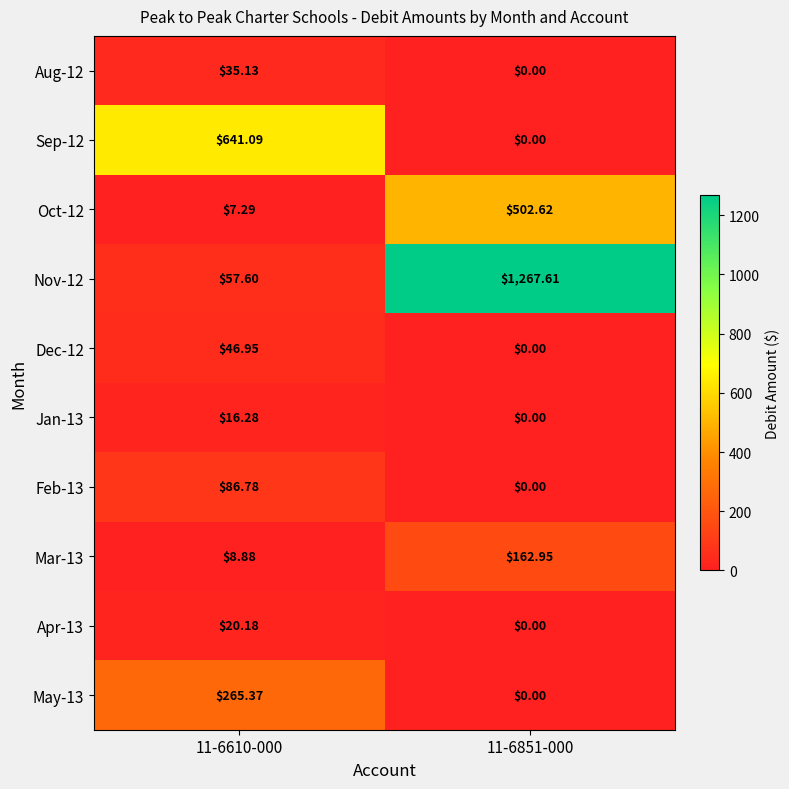

Is the value of Oct-12 at 11-6610-000 greater than the value of Feb-13 at 11-6610-000?

No